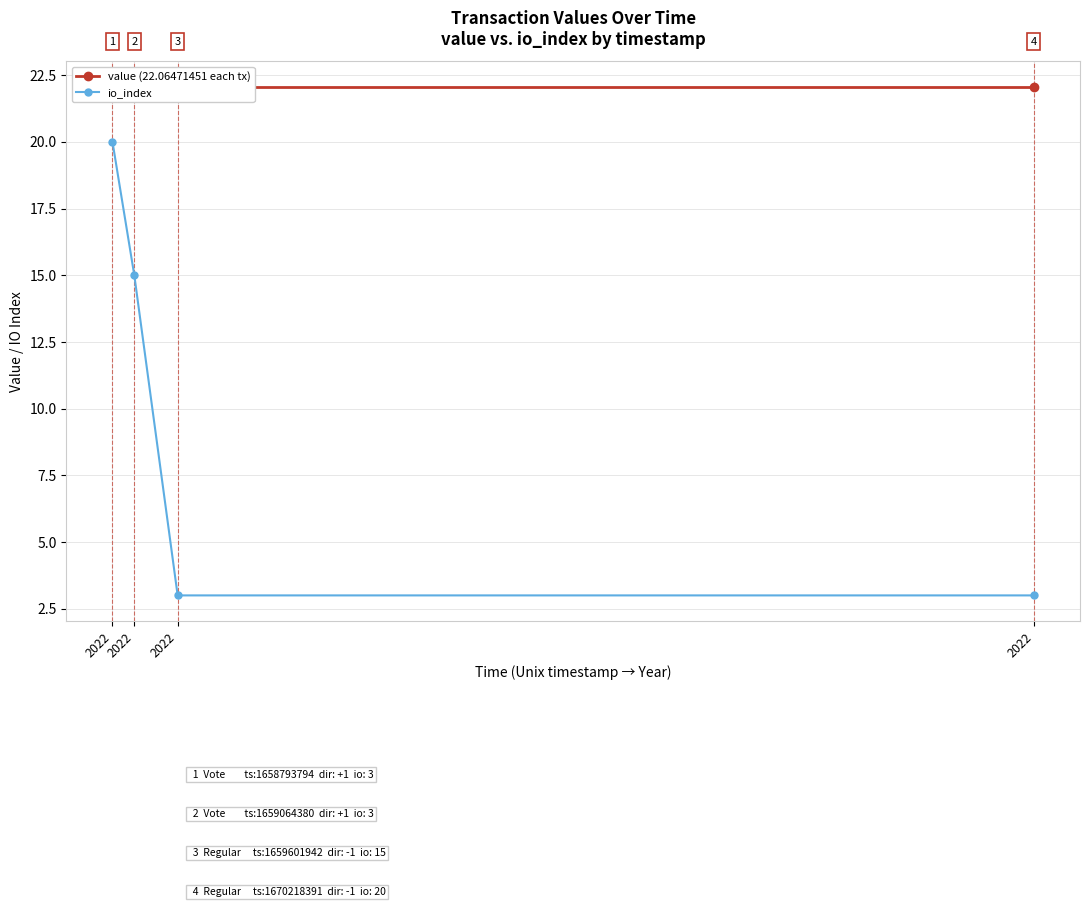

Where is value (22.06471451 each tx) nearest to the value 22?

2022